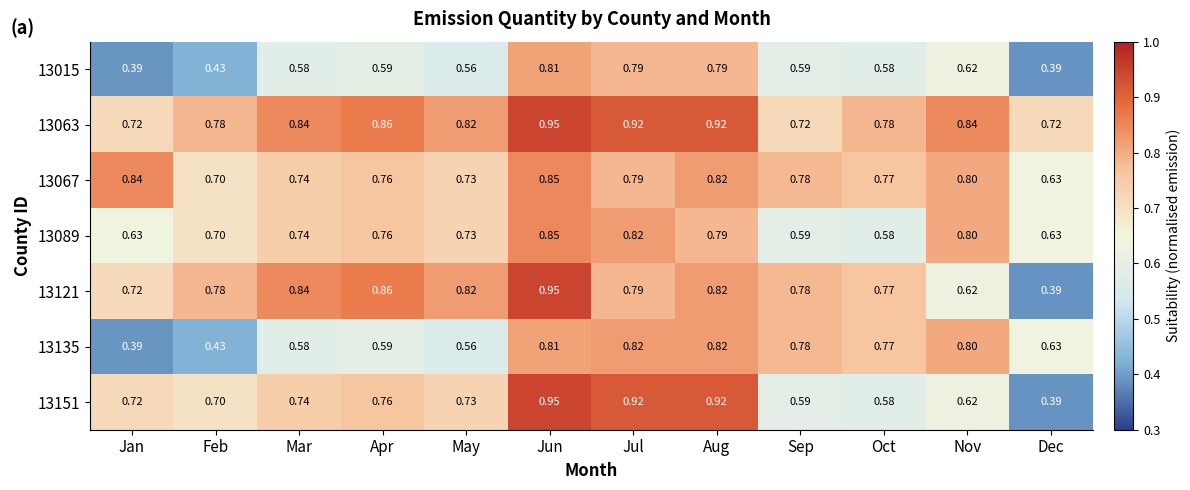

Which category has the highest value across all series?

Jun